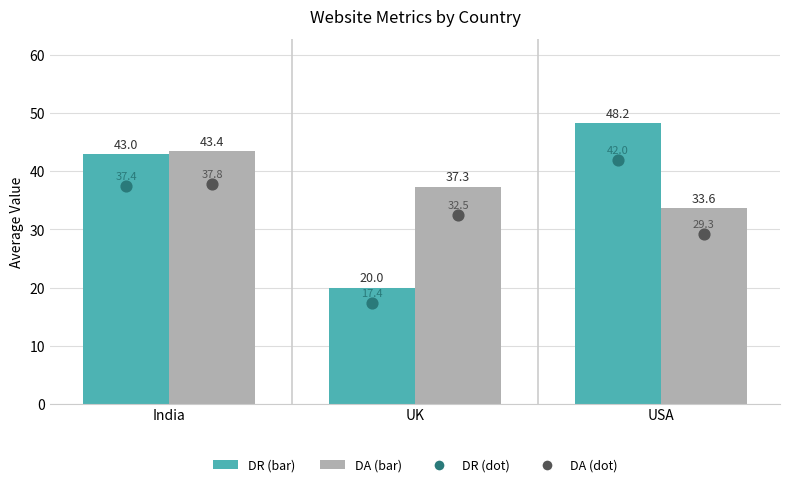

At which category is the sum across all series the highest?

India